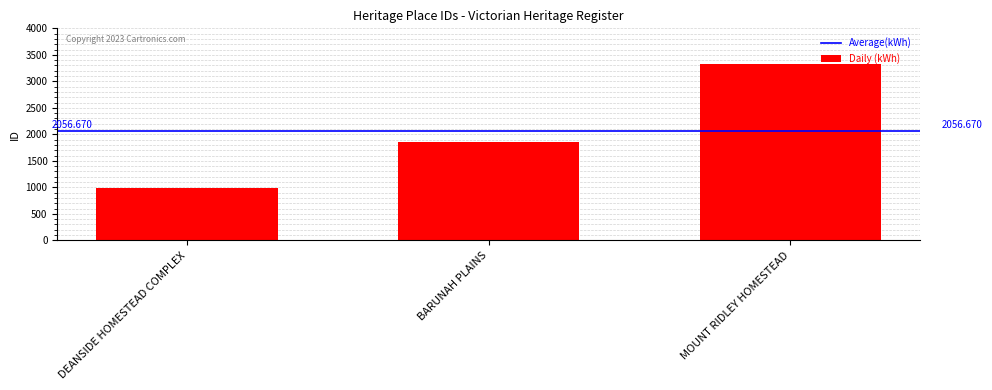

Reading left to right, list all the values displayed in this chart.

992	1857	3321